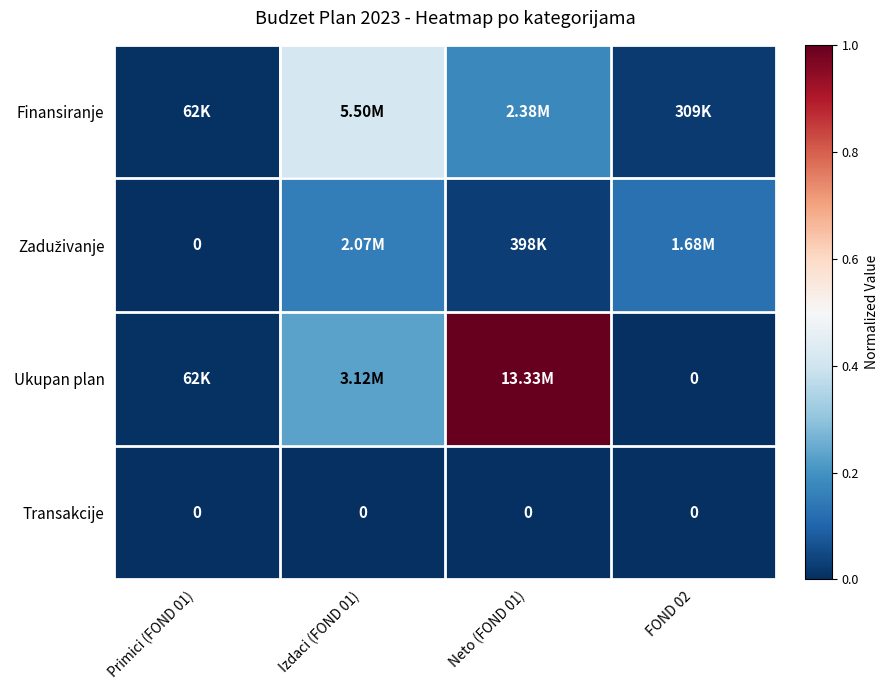

Read the Ukupan plan value at Izdaci (FOND 01).

0.2